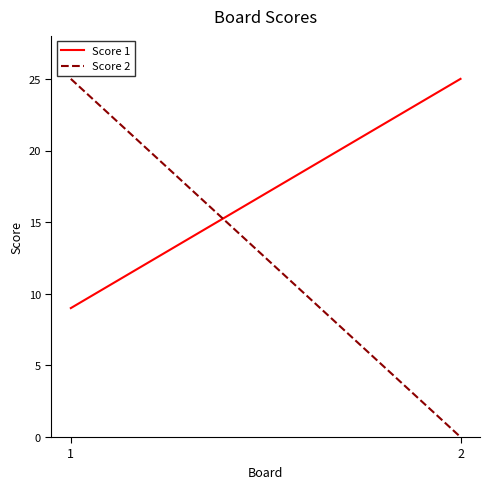

Reading left to right, extract all data points from this chart.

Score 1: 1=9	2=25
Score 2: 1=25	2=0